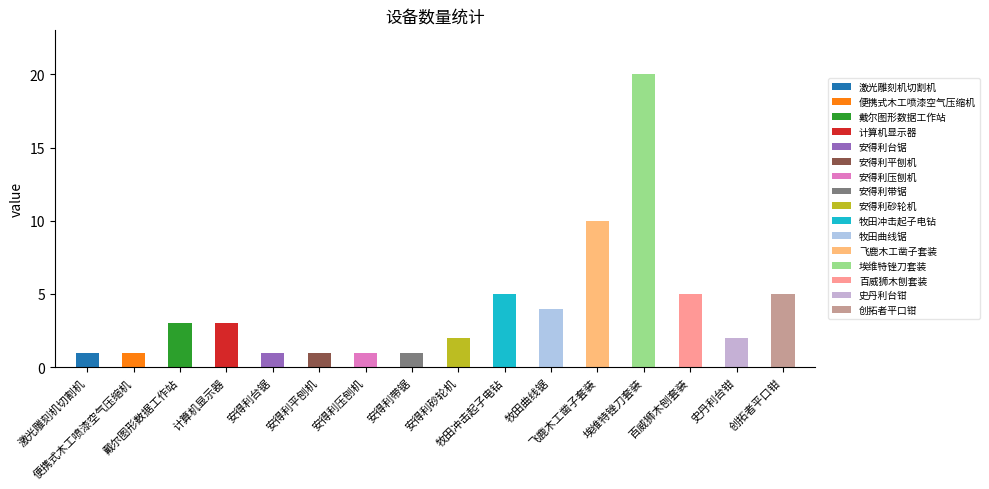

What is the average value?

4